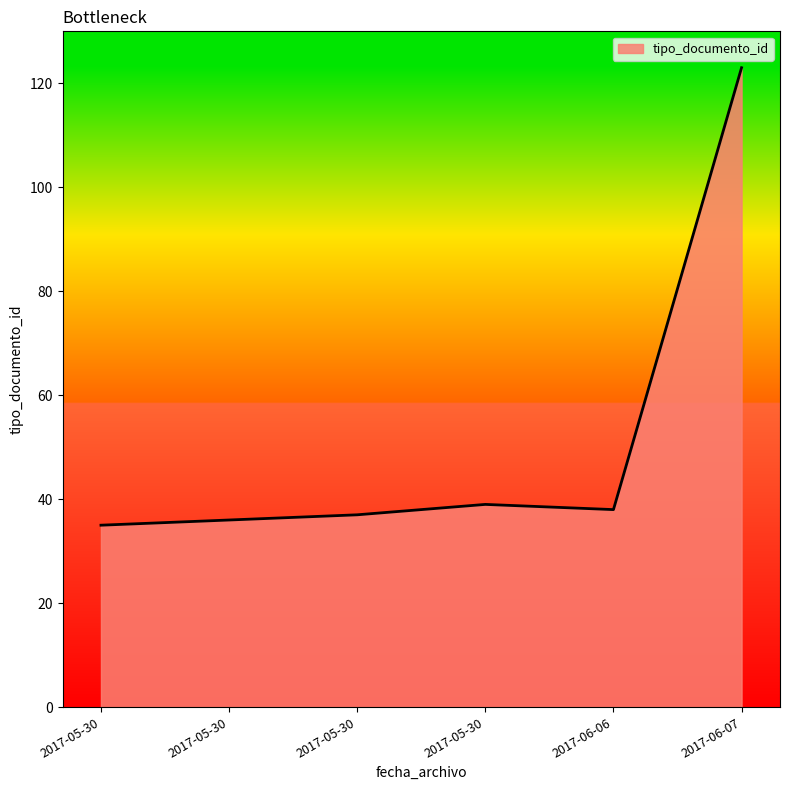

How many lines are shown in the chart?

1